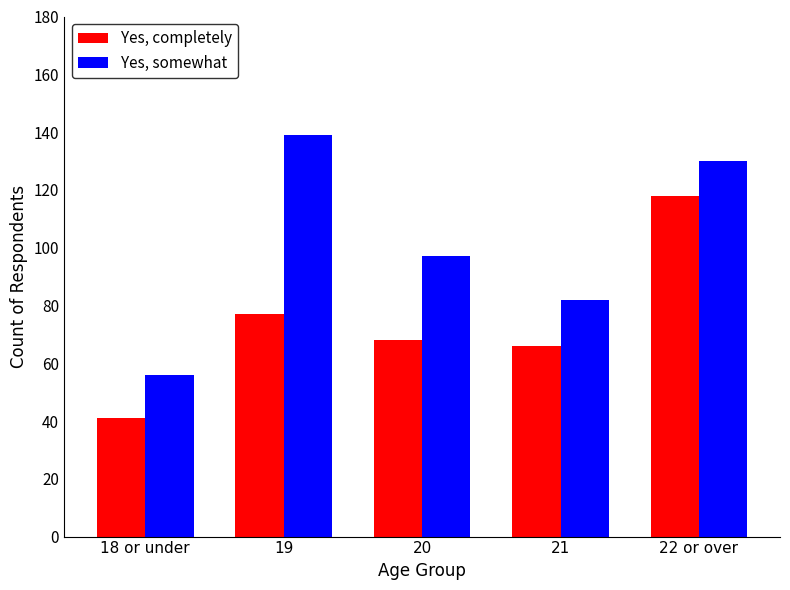

Which label corresponds to the smallest value in the chart?

18 or under